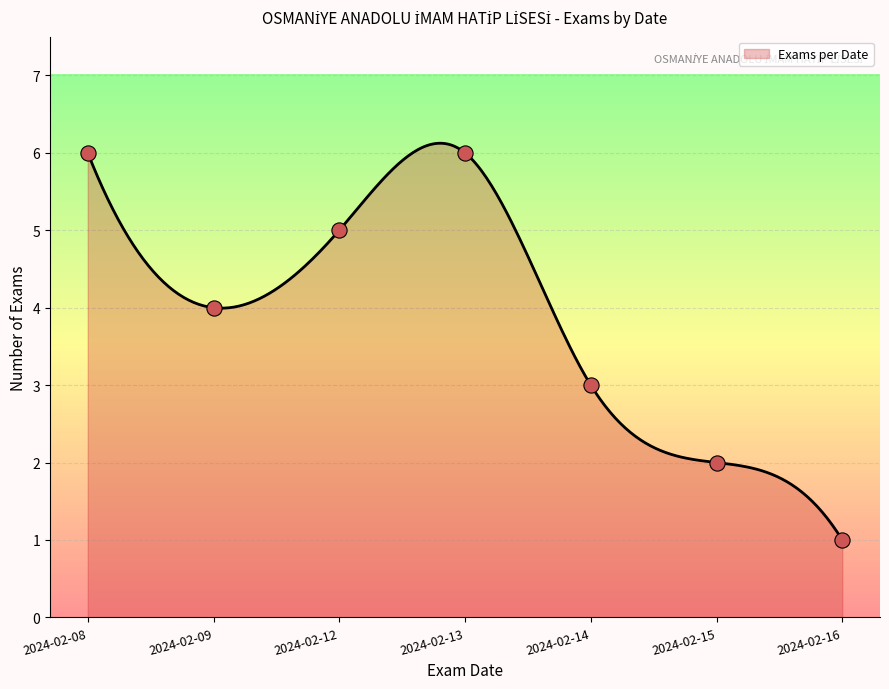

What is the change in value from 2024-02-13 to 2024-02-16?

-5